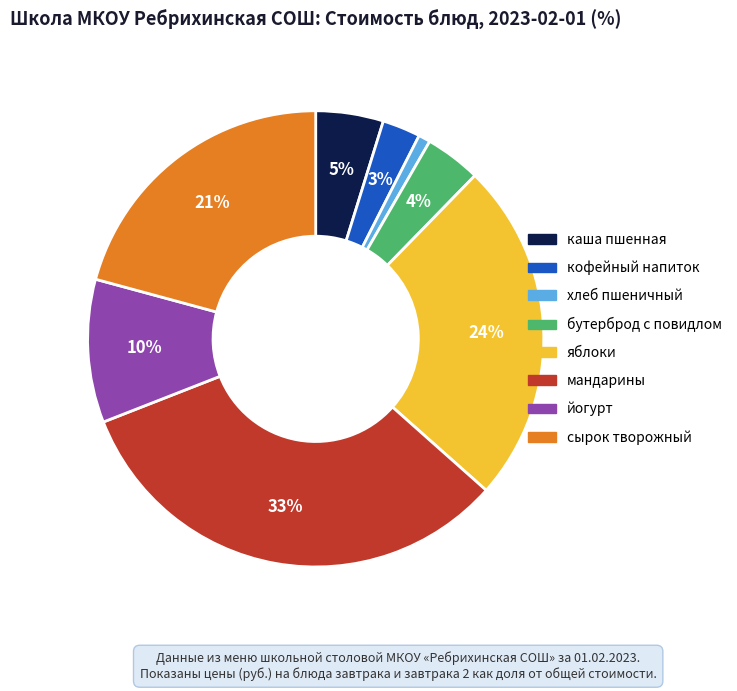

Does яблоки account for over 50% of the chart?

No